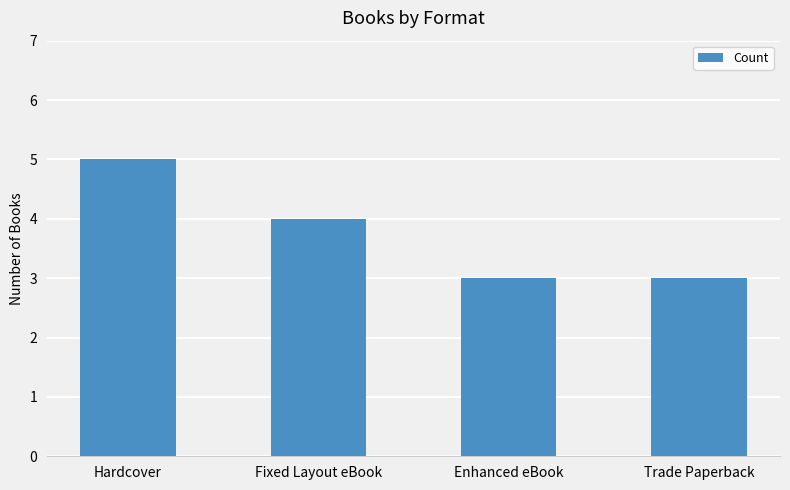

At which category does the chart reach its peak across all series?

Hardcover